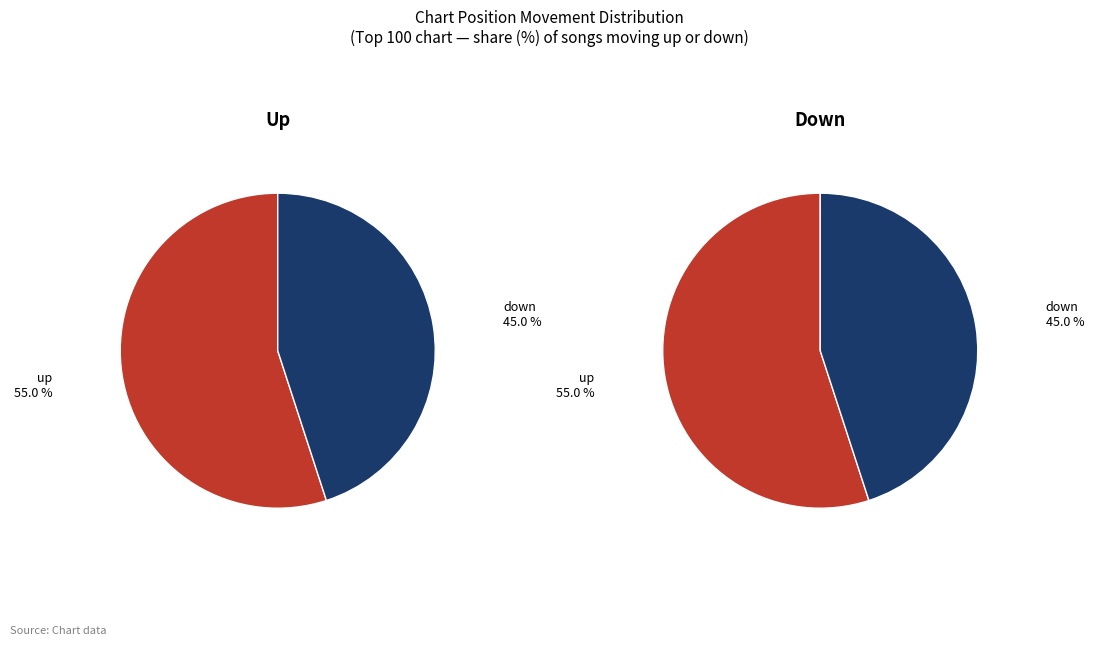

How many slices are in this pie chart?

2